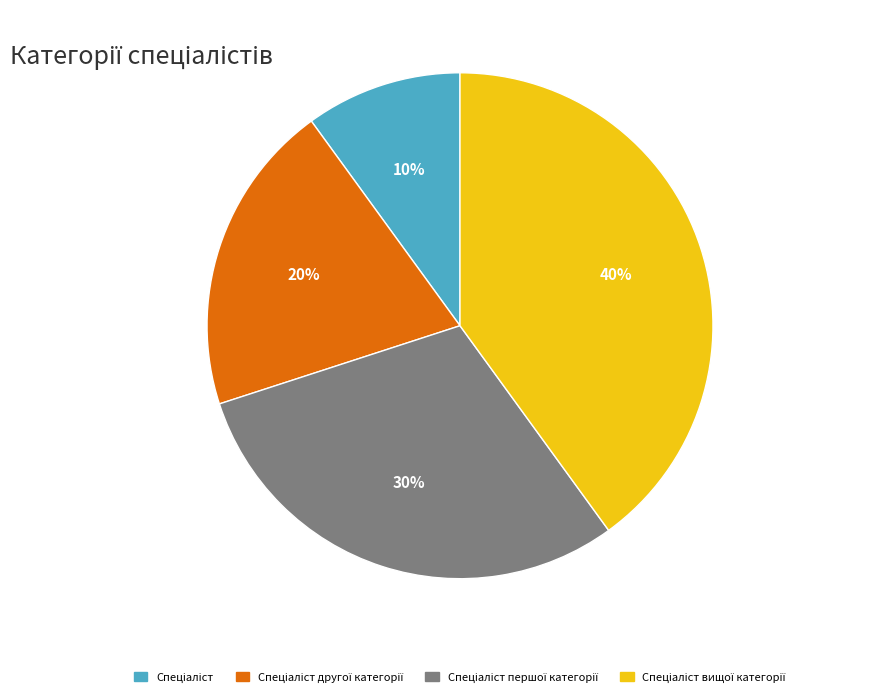

To the nearest percent, what is the difference between the largest and smallest slice percentages?

30%